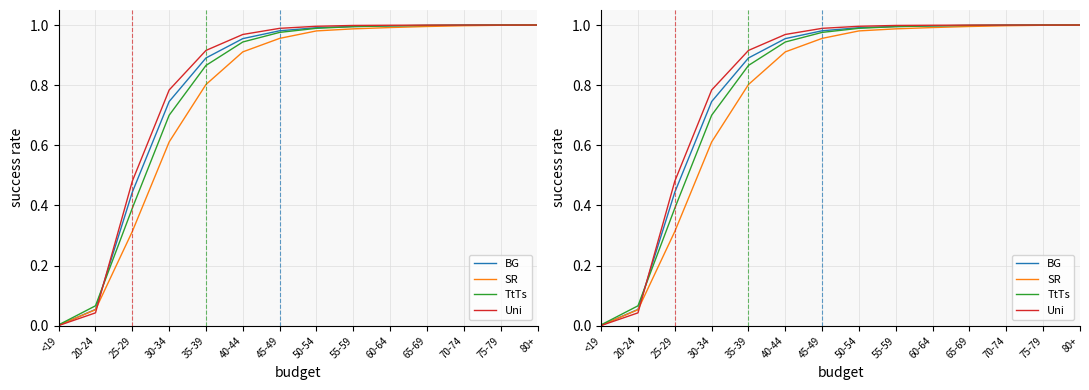

Reading left to right, list all the values displayed in this chart.

BG: 0.0	0.1	0.4	0.7	0.9	1.0	1.0	1.0	1.0	1.0	1.0	1.0	1.0	1.0
SR: 0.0	0.1	0.3	0.6	0.8	0.9	1.0	1.0	1.0	1.0	1.0	1.0	1.0	1.0
TtTs: 0.0	0.1	0.4	0.7	0.9	0.9	1.0	1.0	1.0	1.0	1.0	1.0	1.0	1.0
Uni: 0.0	0.0	0.5	0.8	0.9	1.0	1.0	1.0	1.0	1.0	1.0	1.0	1.0	1.0